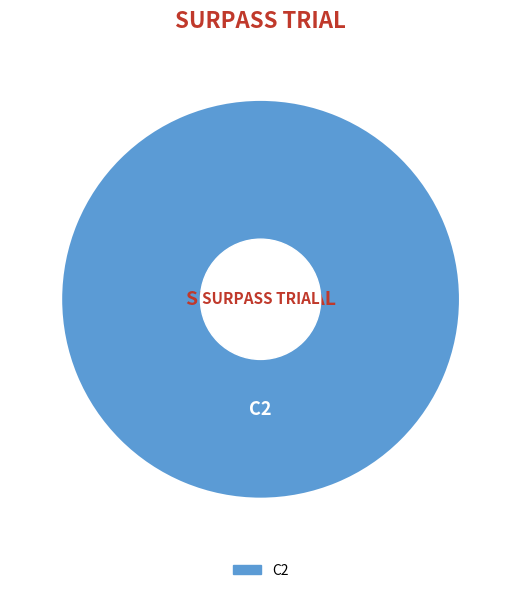

How many slices are in this pie chart?

1